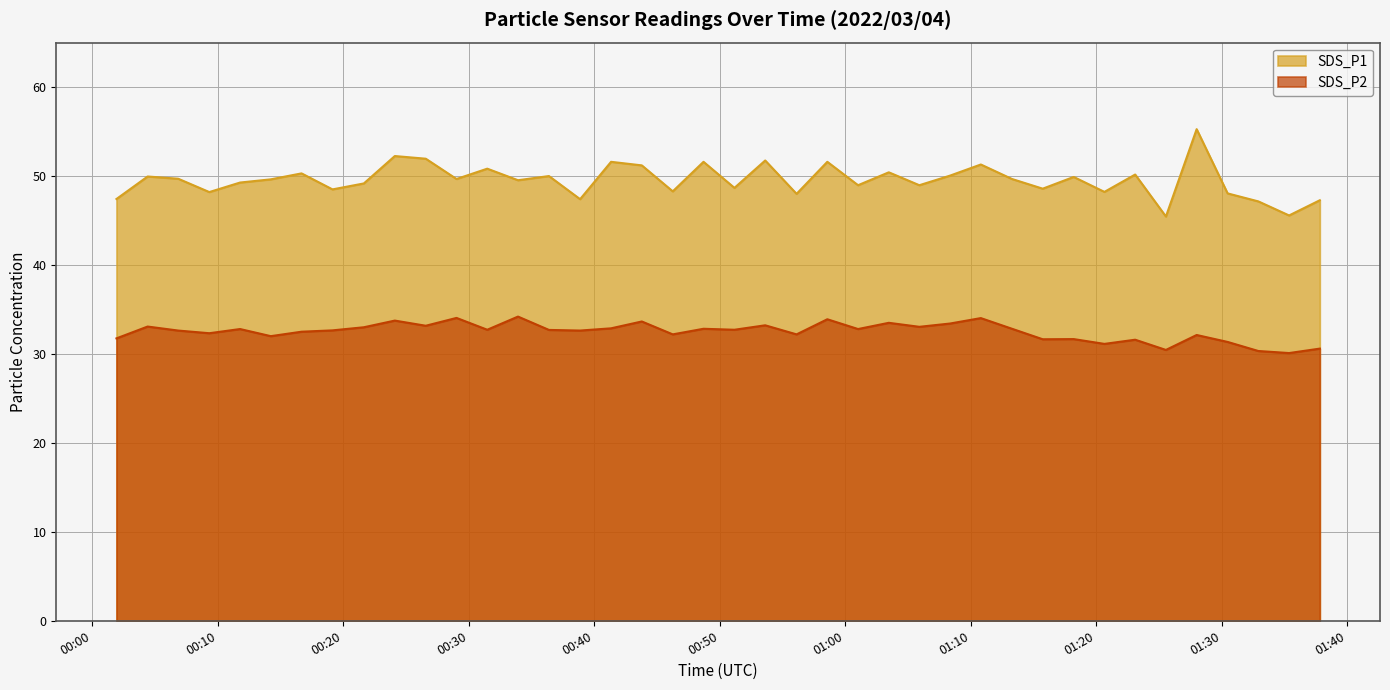

What is the label of the 23rd point from the left?

2022/03/04 00:56:07